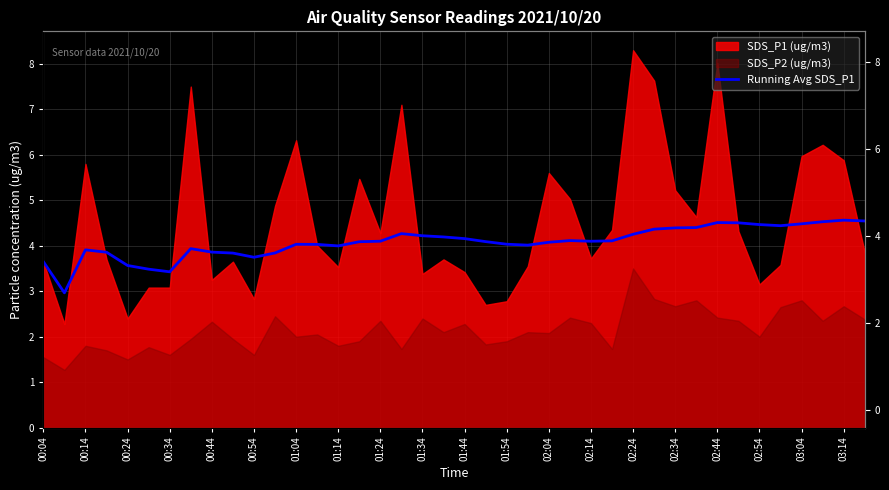

What is the difference between the maximum and second lowest values?

1.1